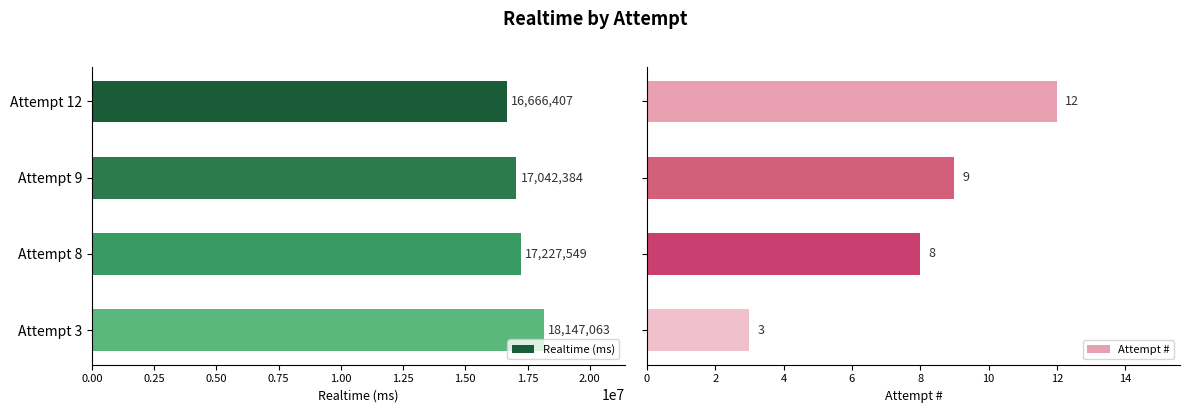

List the series in order of their overall mean, lowest first.

Attempt #, Realtime (ms)